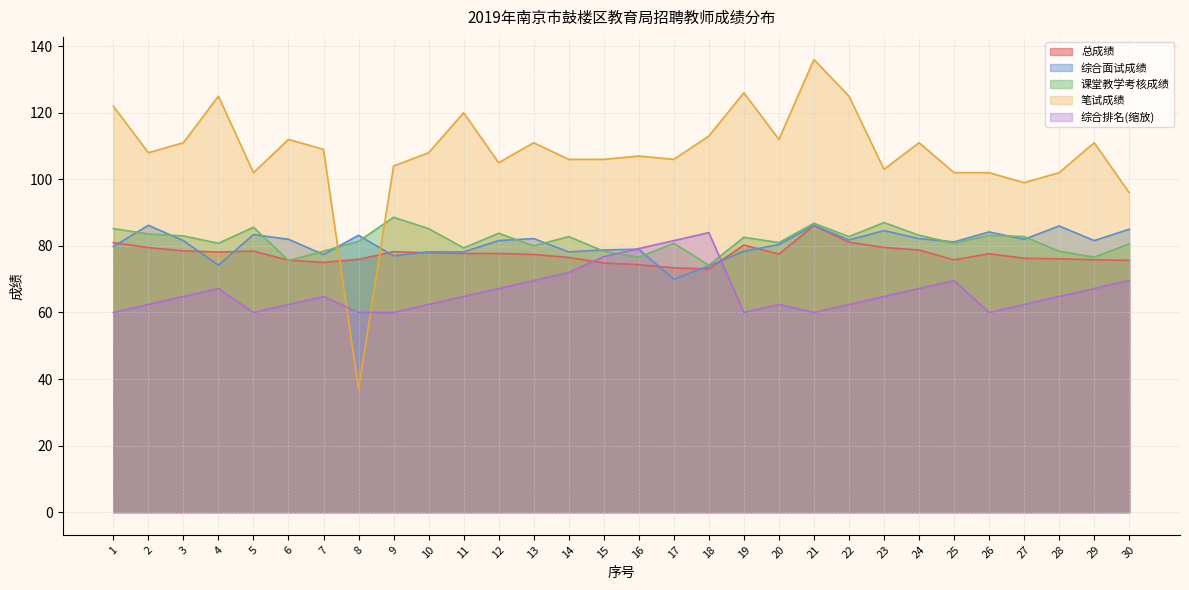

Which series has the widest spread of values?

笔试成绩